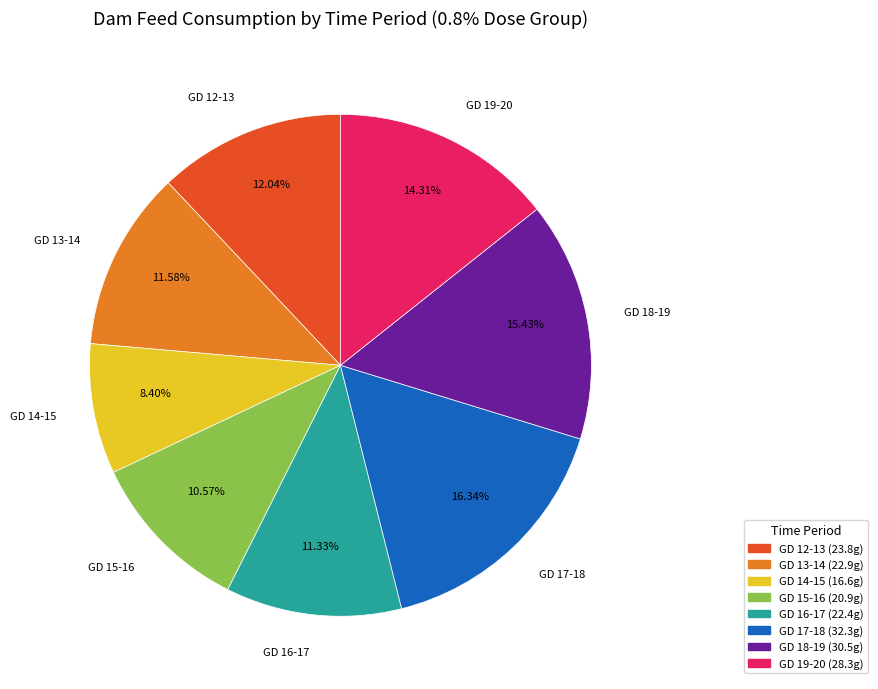

Which slice is the largest?

GD 17-18